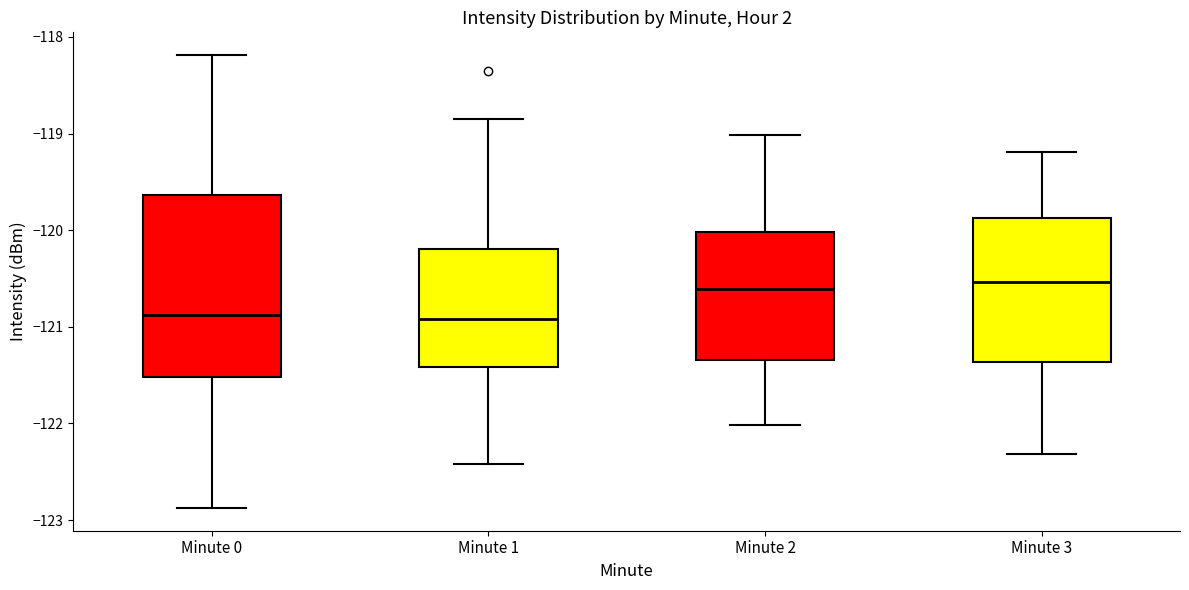

Reading left to right, read every box against the y-axis: the position of its median line, the range the box covers, and the ends of its whiskers. The values are not printed on the chart, so give them approximately, as read against the axis.

Minute 0: median -120.9, box -121.5 to -119.6, whiskers -122.9 to -118.2
Minute 1: median -120.9, box -121.4 to -120.2, whiskers -122.4 to -118.9
Minute 2: median -120.6, box -121.3 to -120.0, whiskers -122.0 to -119.0
Minute 3: median -120.5, box -121.4 to -119.9, whiskers -122.3 to -119.2